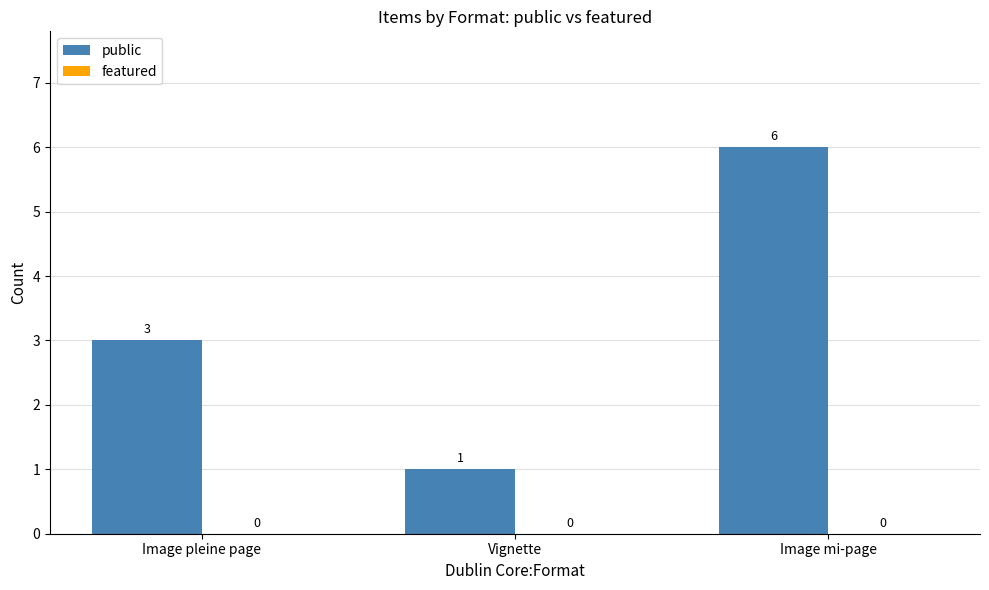

How many values are below 3?

1